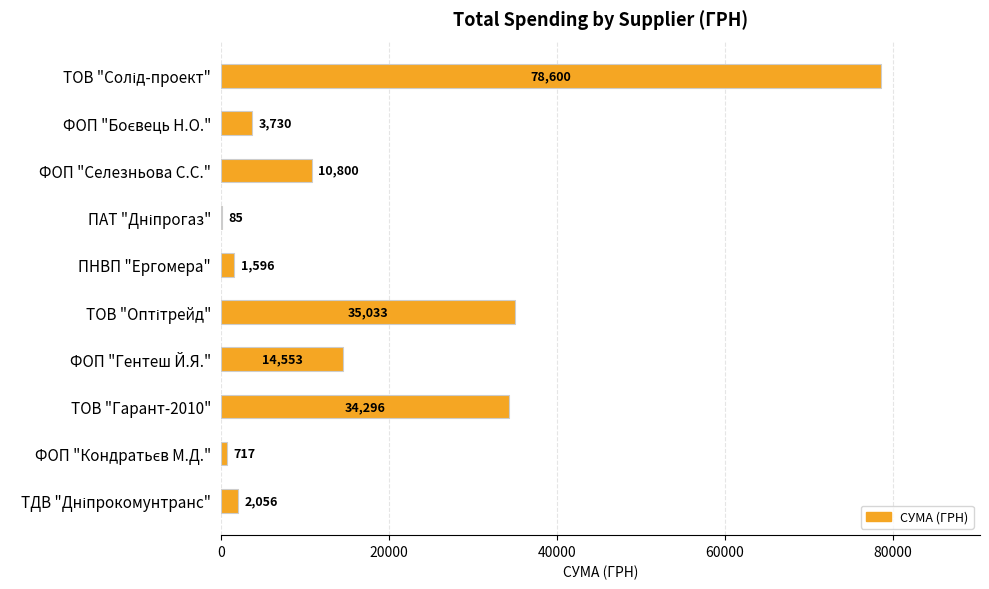

True or false: the data shows 34296.0 at ТОВ "Гарант-2010".

True